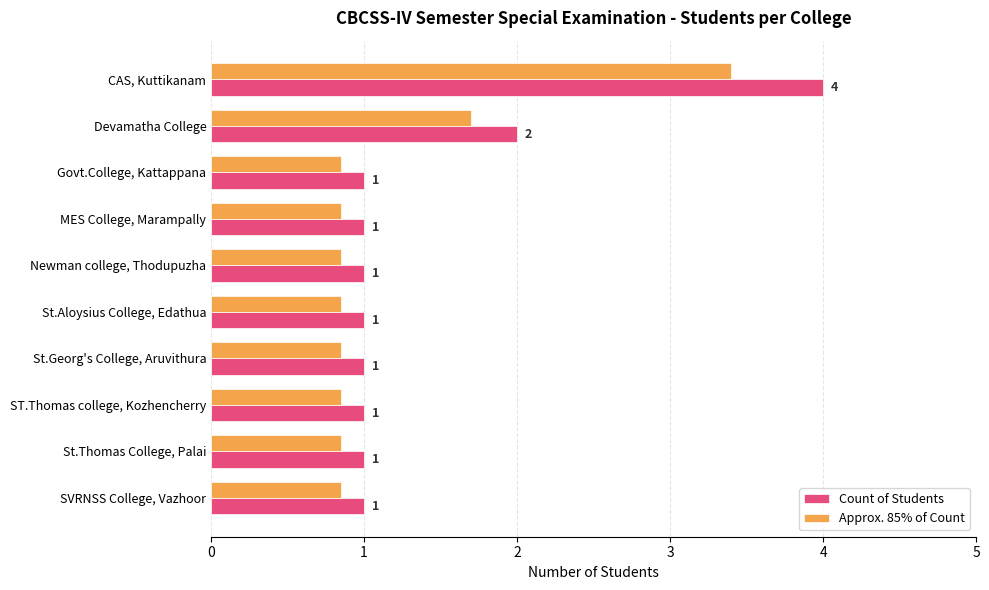

What is the approximate value of Approx. 85% of Count at CAS, Kuttikanam?

3.4